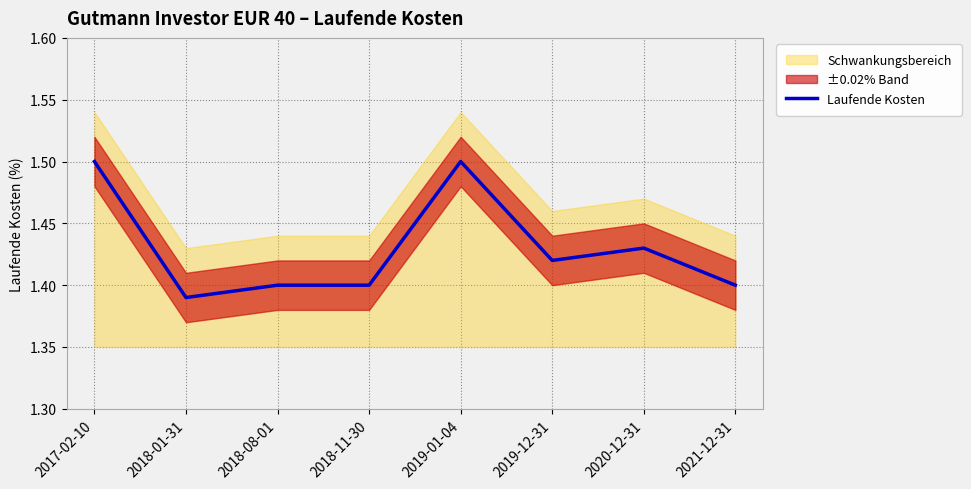

Which label corresponds to the smallest value in the chart?

2018-01-31